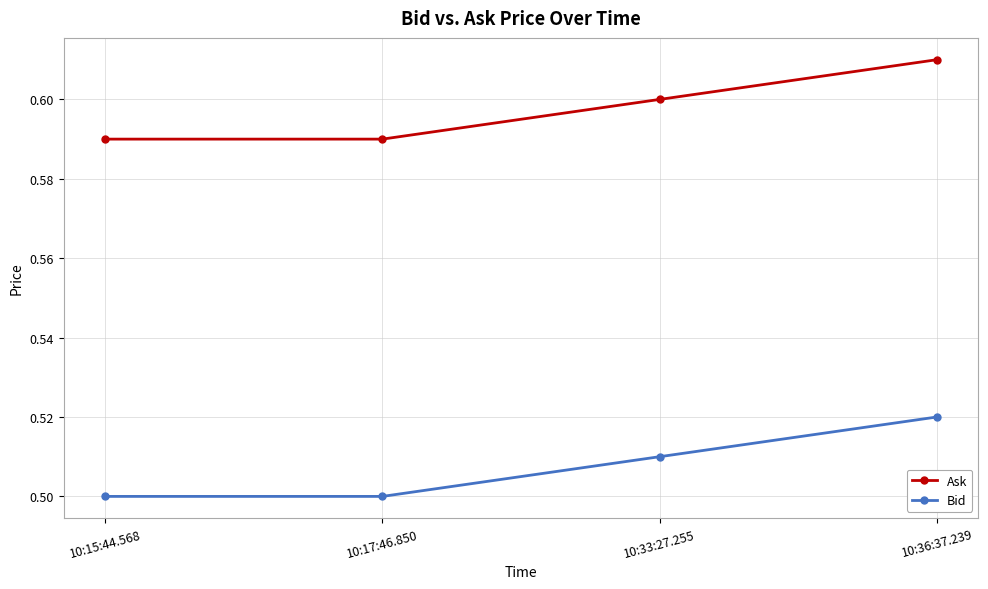

The value of Ask at 10:17:46.850 is 0.6. True or false?

True